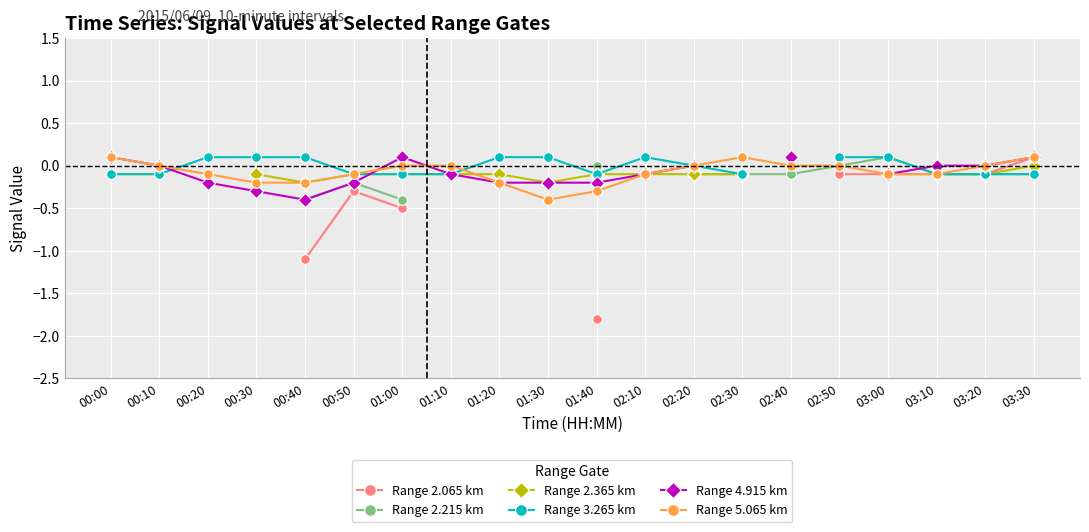

Which category has the highest value in the Range 2.215 km series?

00:00